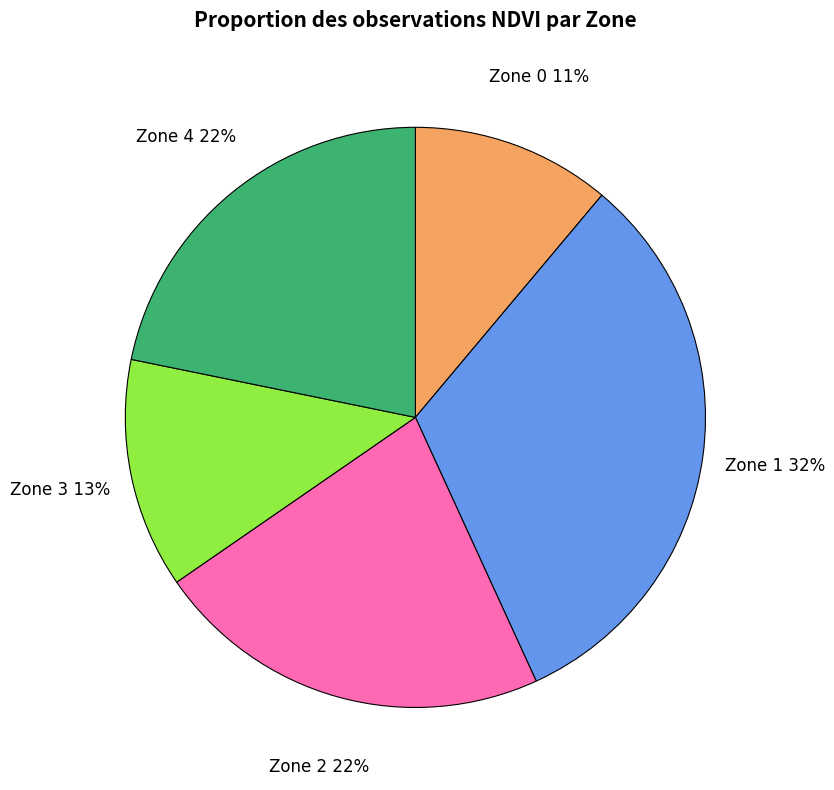

To the nearest percent, what percentage of the pie is Zone 2?

22%